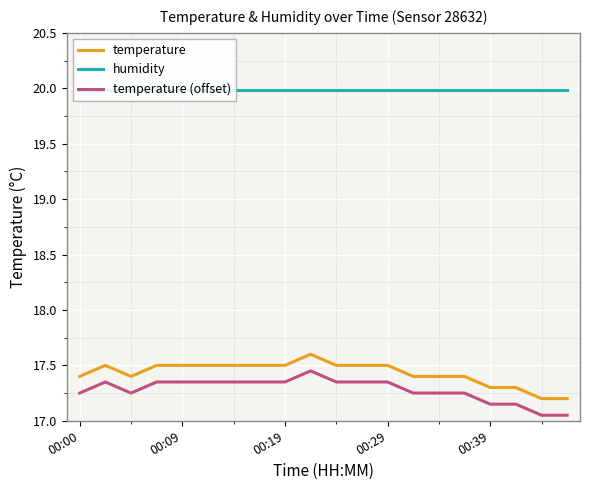

Which series has the largest total across all categories?

humidity